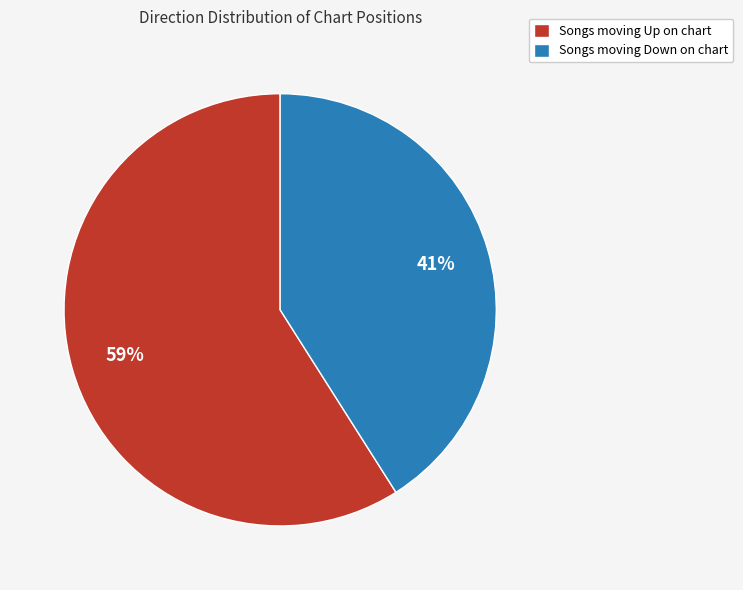

Which category has the biggest portion of the pie?

Songs moving Up on chart